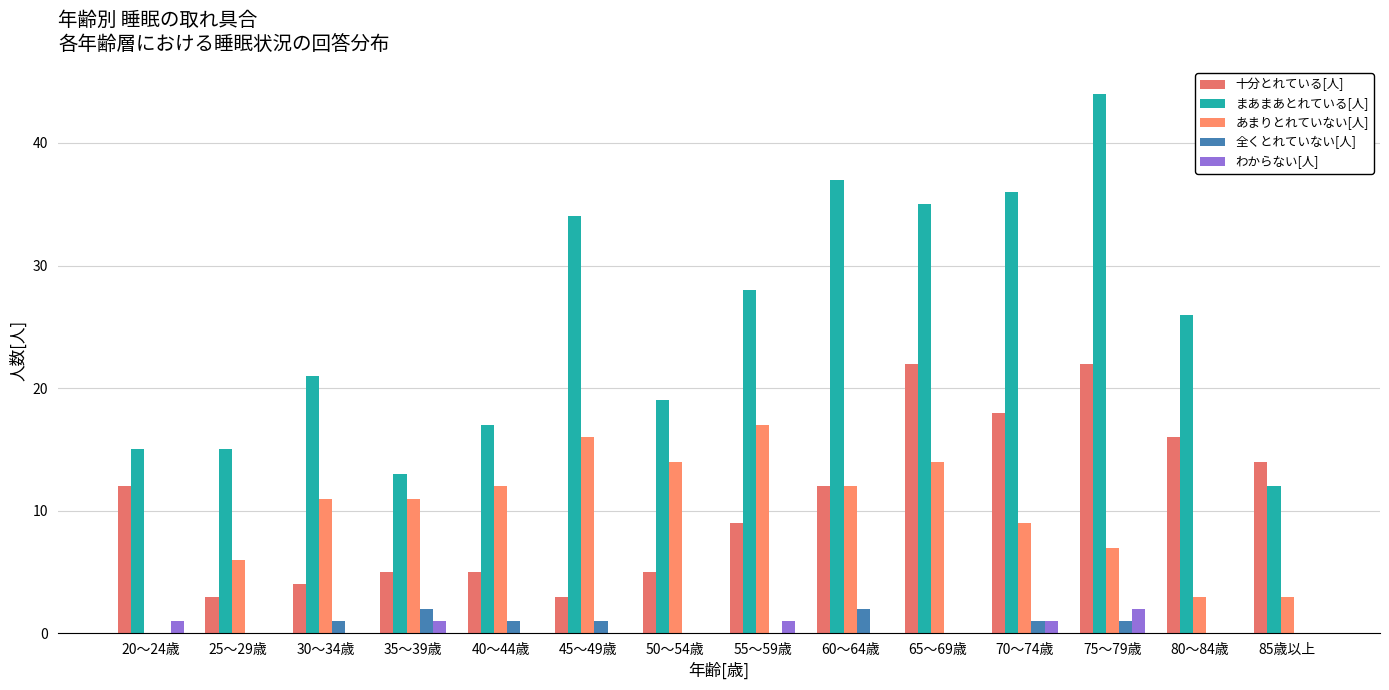

Reading right to left, transcribe all the data shown in this chart.

十分とれている[人]: 14	16	22	18	22	12	9	5	3	5	5	4	3	12
まあまあとれている[人]: 12	26	44	36	35	37	28	19	34	17	13	21	15	15
あまりとれていない[人]: 3	3	7	9	14	12	17	14	16	12	11	11	6	0
全くとれていない[人]: 0	0	1	1	0	2	0	0	1	1	2	1	0	0
わからない[人]: 0	0	2	1	0	0	1	0	0	0	1	0	0	1